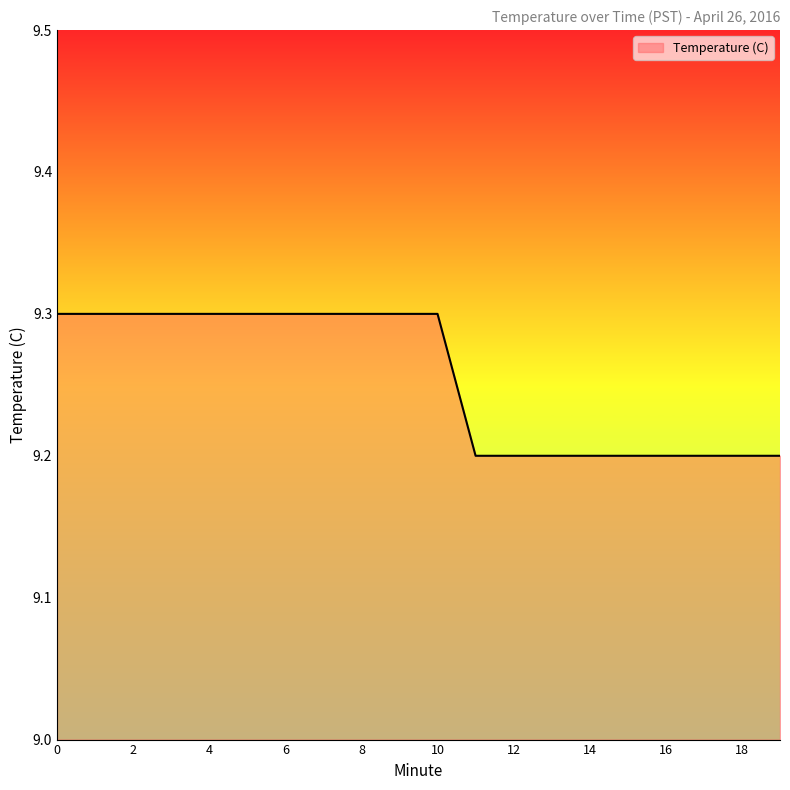

What is the minimum value shown in the chart?

9.2